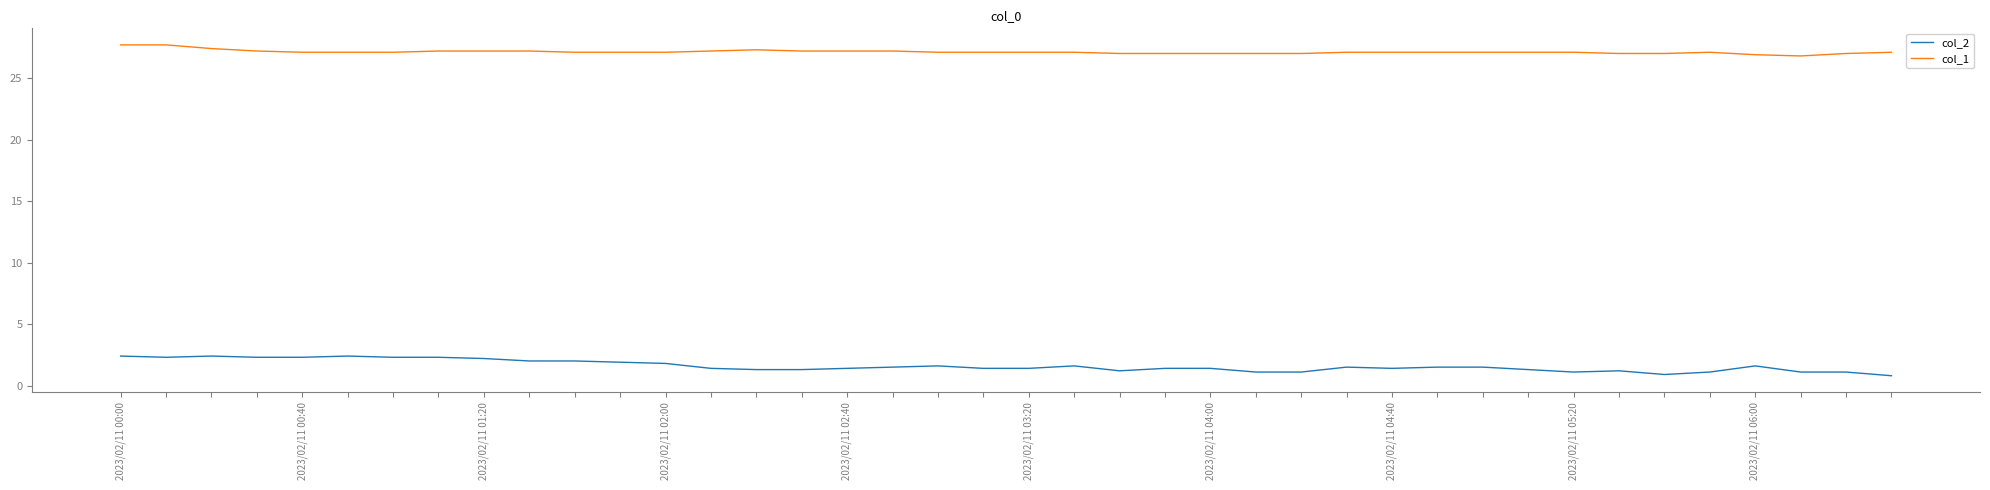

What is the minimum value for col_2?

0.8